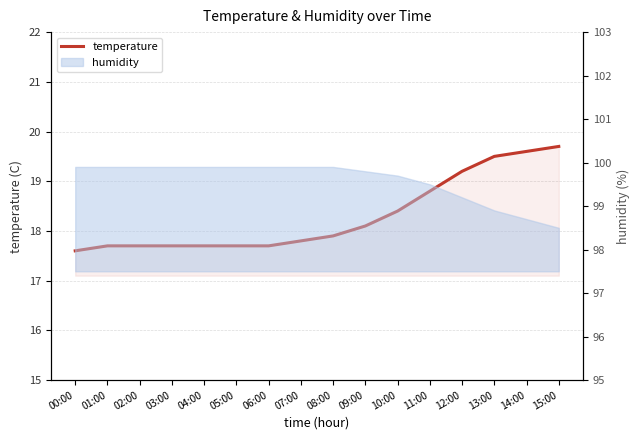

Rank the categories by value from lowest to highest.

00:00, 01:00, 02:00, 03:00, 04:00, 05:00, 06:00, 07:00, 08:00, 09:00, 10:00, 11:00, 12:00, 13:00, 14:00, 15:00